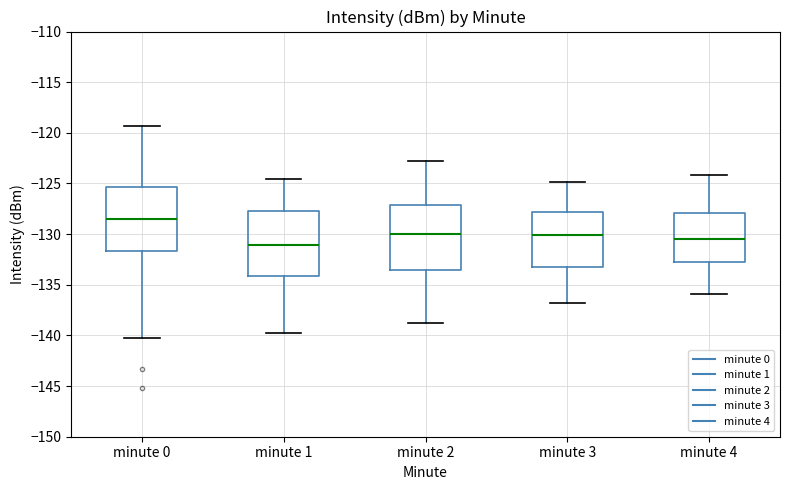

Reading left to right, read every box against the y-axis: the position of its median line, the range the box covers, and the ends of its whiskers. The values are not printed on the chart, so give them approximately, as read against the axis.

minute 0: median -128.5, box -131.5 to -125.5, whiskers -140.5 to -119.5
minute 1: median -131.0, box -134.0 to -127.5, whiskers -139.5 to -124.5
minute 2: median -130.0, box -133.5 to -127.0, whiskers -139.0 to -123.0
minute 3: median -130.0, box -133.5 to -128.0, whiskers -137.0 to -125.0
minute 4: median -130.5, box -133.0 to -128.0, whiskers -136.0 to -124.0